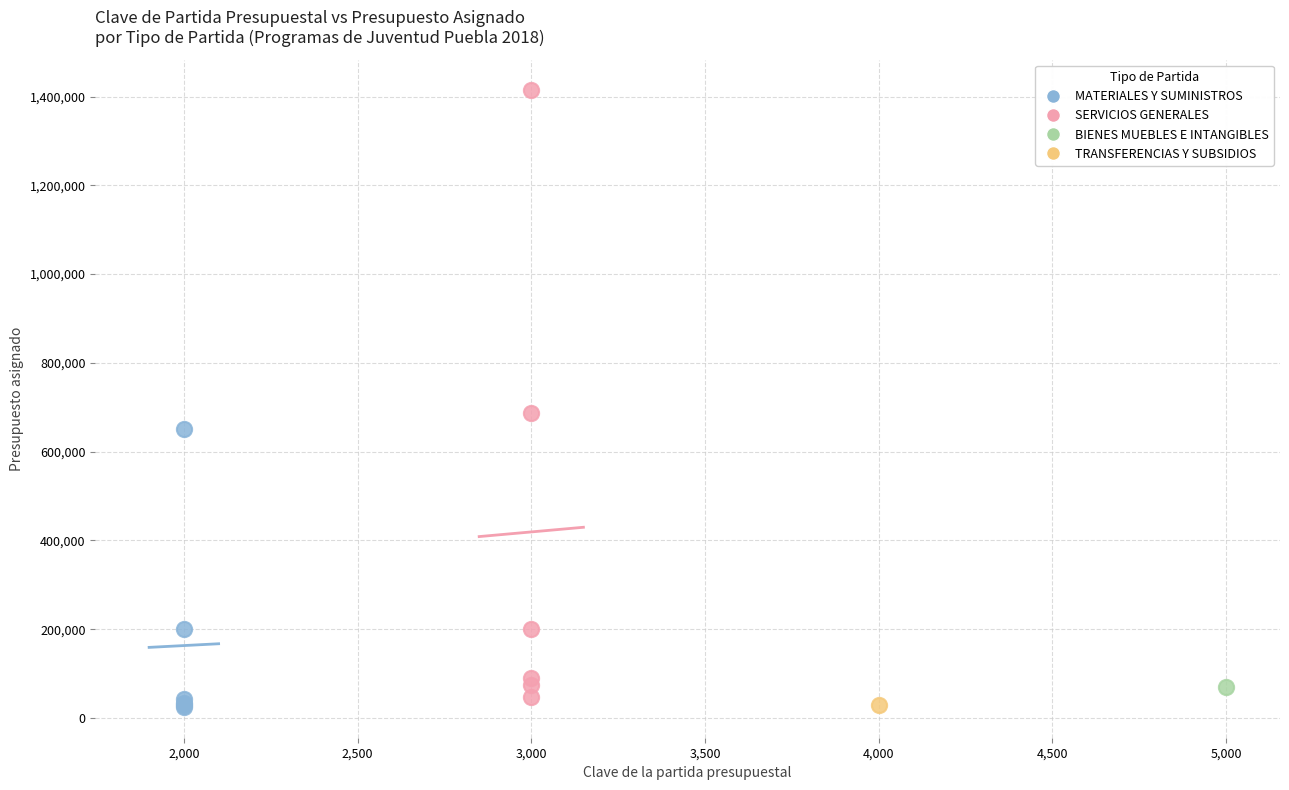

Which series reaches the maximum Y coordinate?

SERVICIOS GENERALES